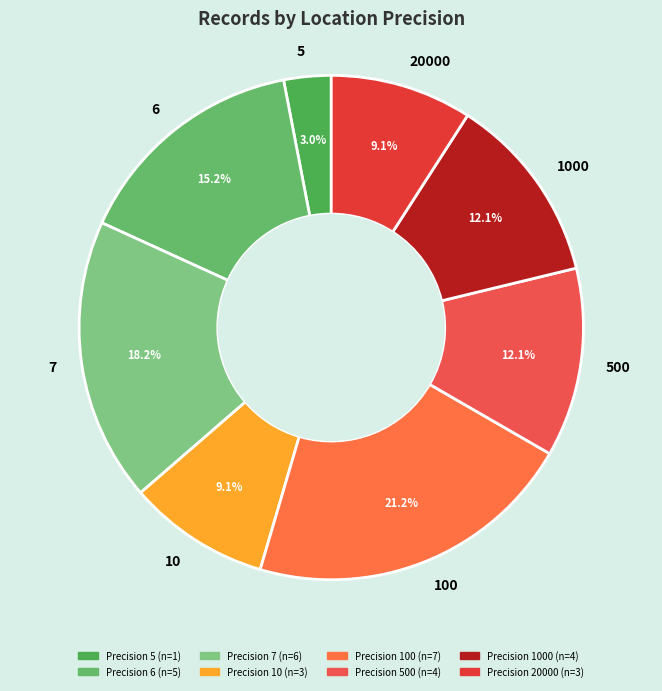

What is the smallest slice in the pie chart?

5